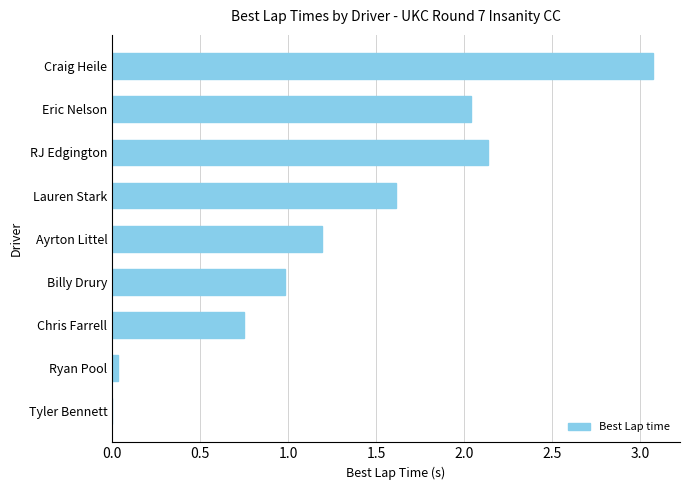

Is it true that the value at RJ Edgington is 3.0?

False